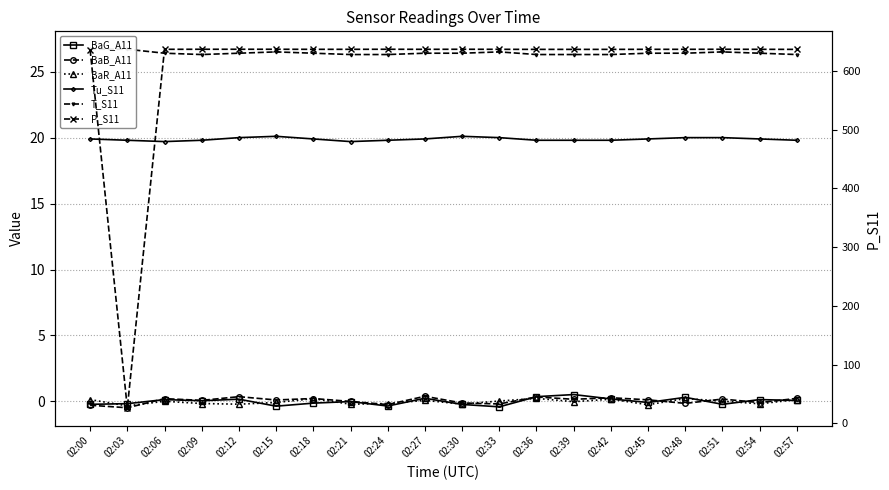

Between which two adjacent categories do BaB_A11 and BaR_A11 first intersect?

02:03 and 02:06